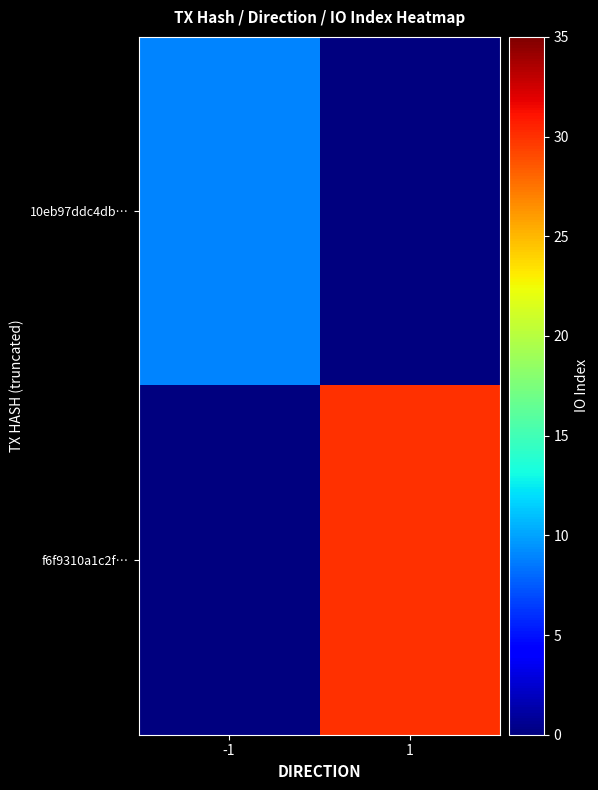

Which has a higher value, -1 or 1?

-1